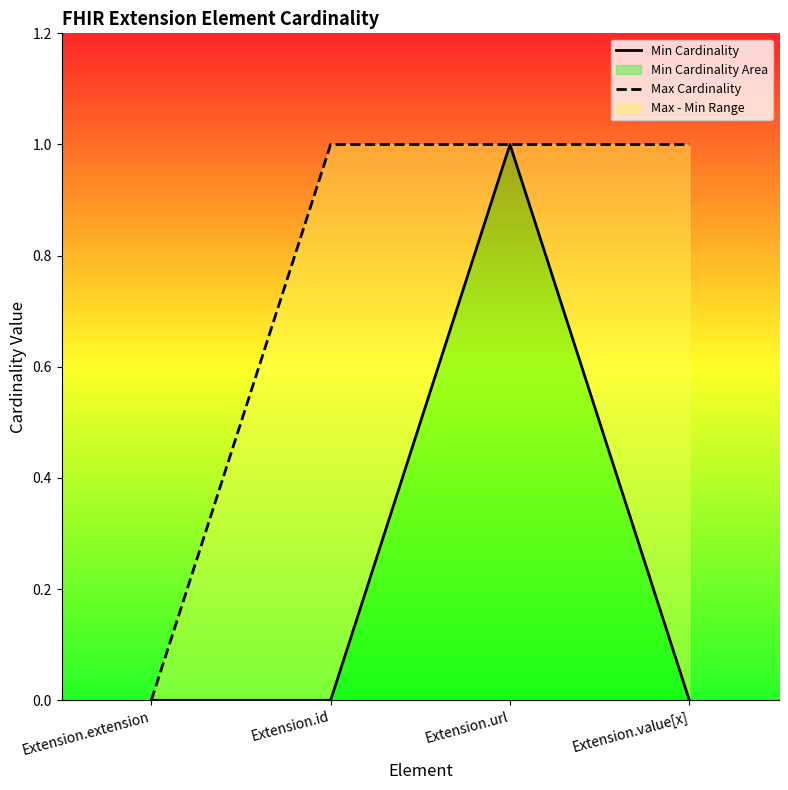

Does the chart have visible grid lines?

No